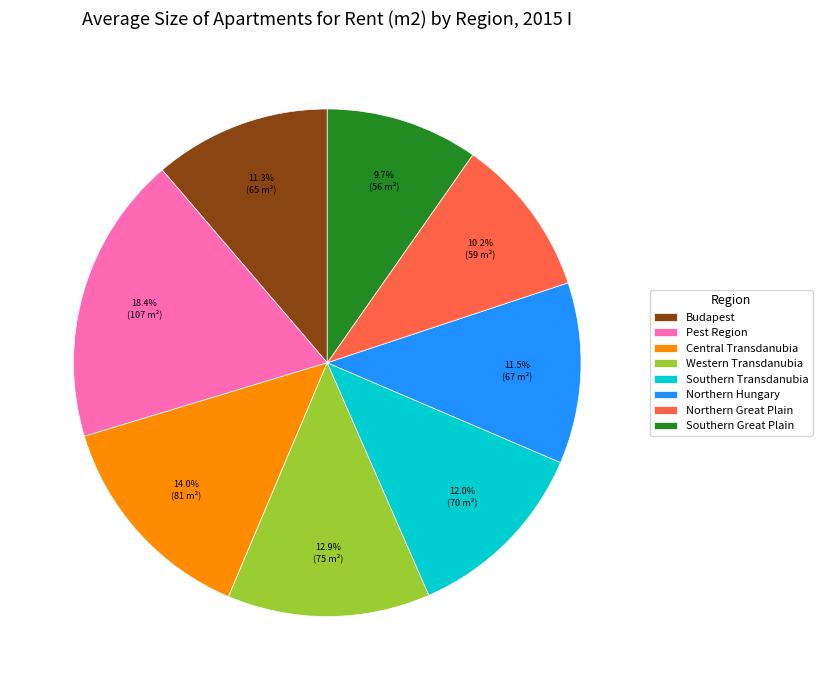

Is there any slice that represents more than half of the pie?

No